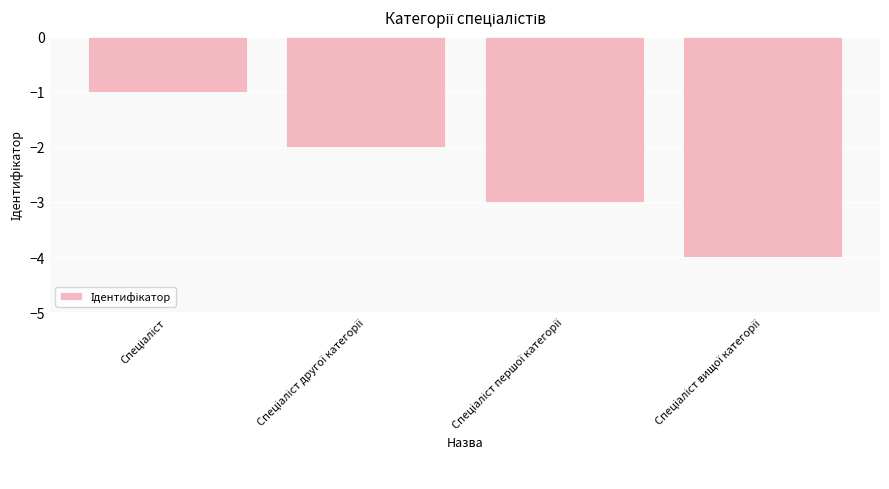

Count the number of data series in this chart.

1